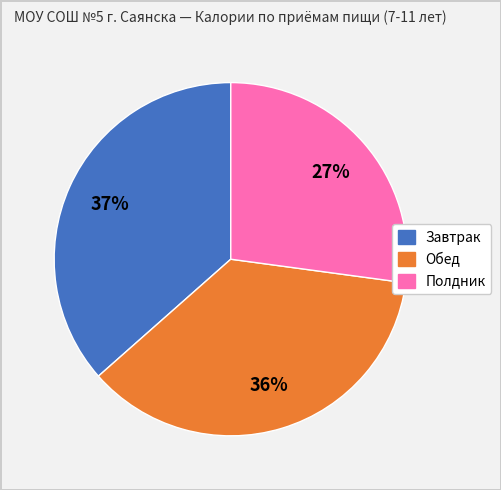

Combined, do Обед and Завтрак account for over 50%?

Yes